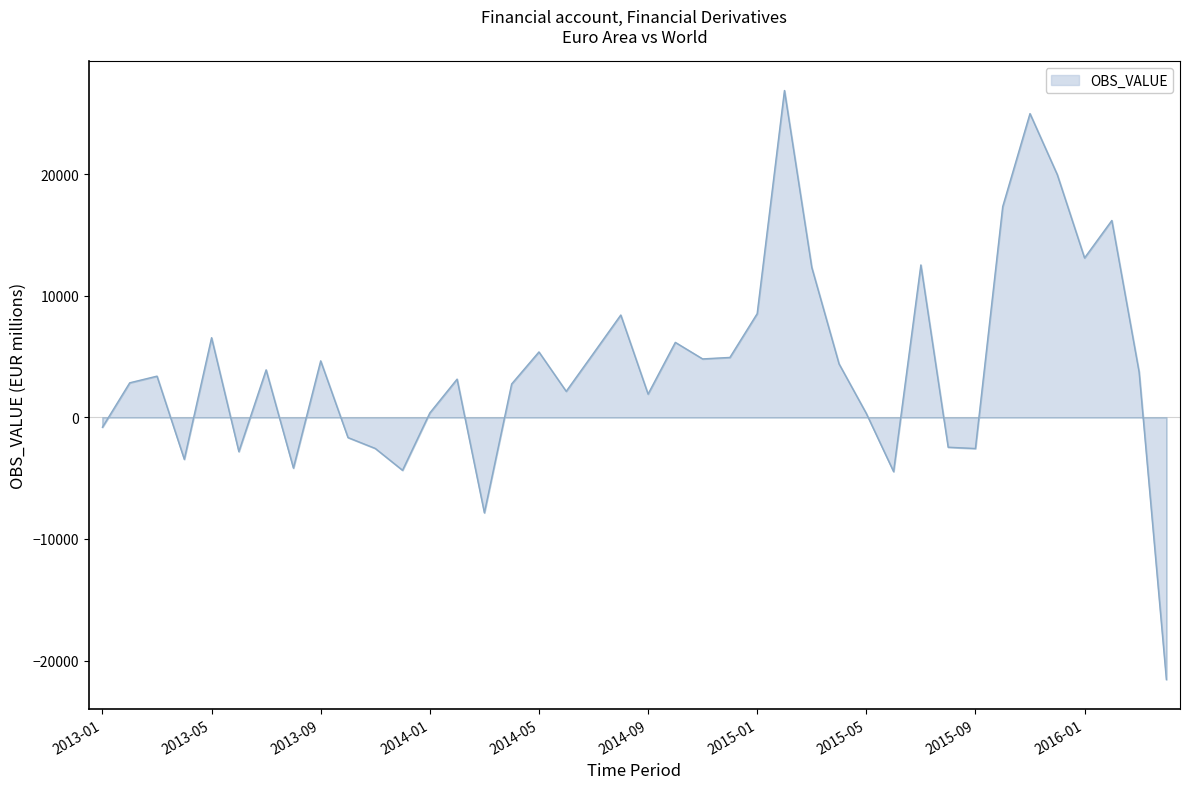

How many lines are shown in the chart?

1